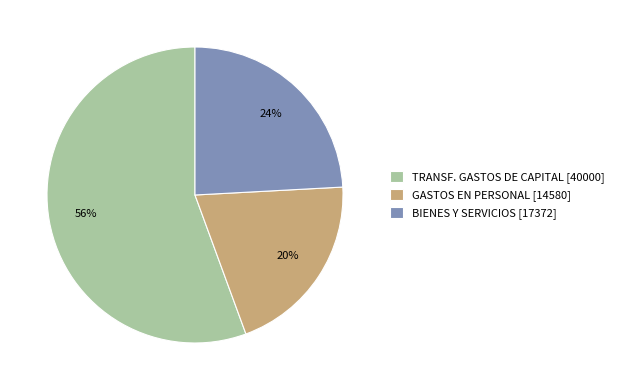

To the nearest percent, what is the average slice percentage?

33%